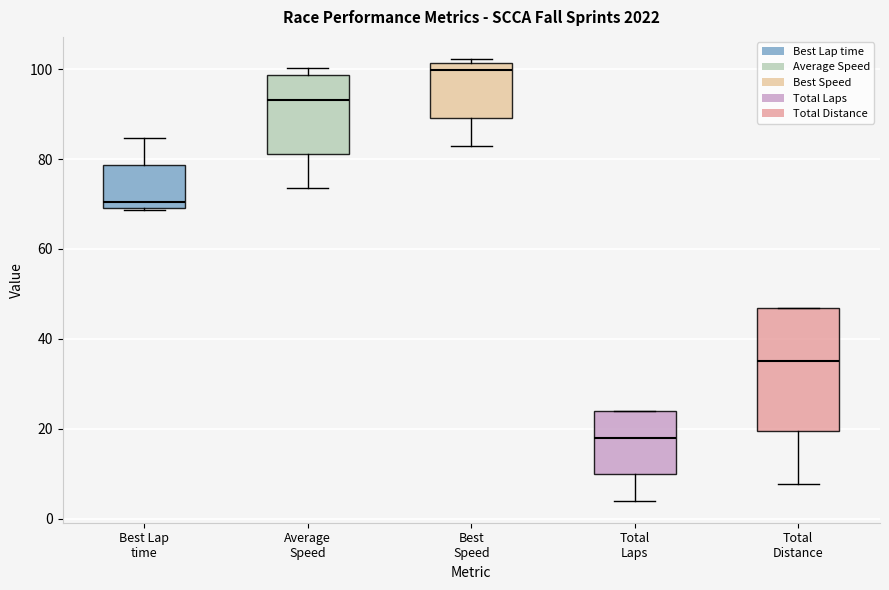

Which box has the lowest median line?

Total Laps